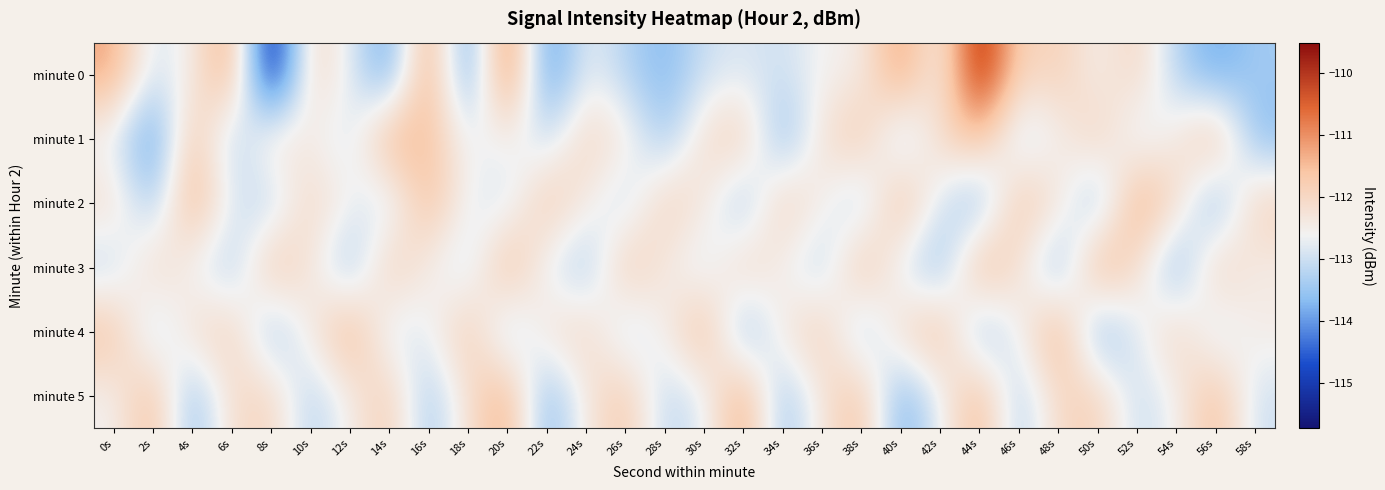

How many values in the minute 5 series are below -112?

19